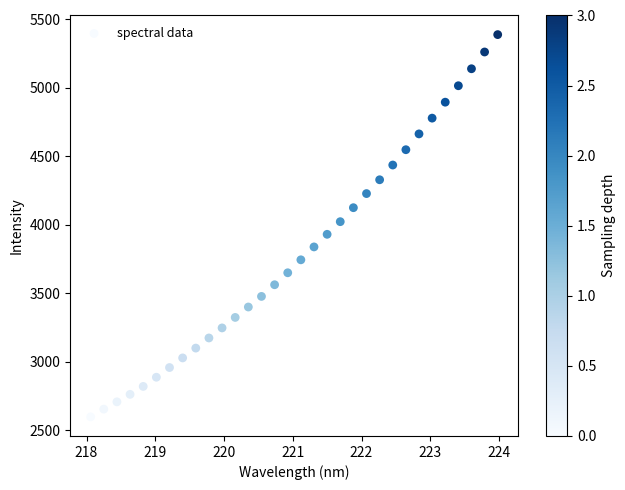

What is the range of Y values (max minus min)?

2792.8